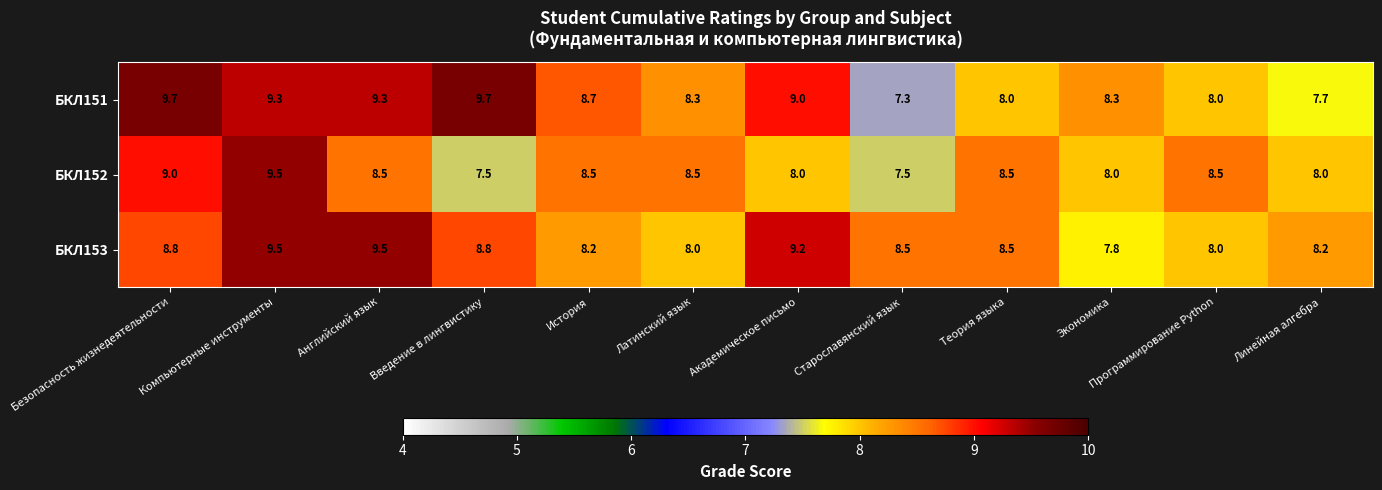

The value of БКЛ153 at История is 14.3. True or false?

False